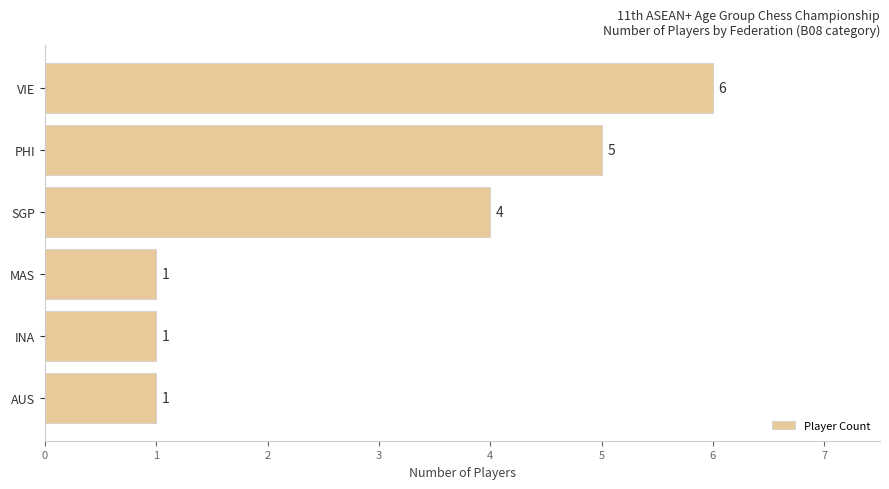

Between SGP and PHI, which is larger?

PHI